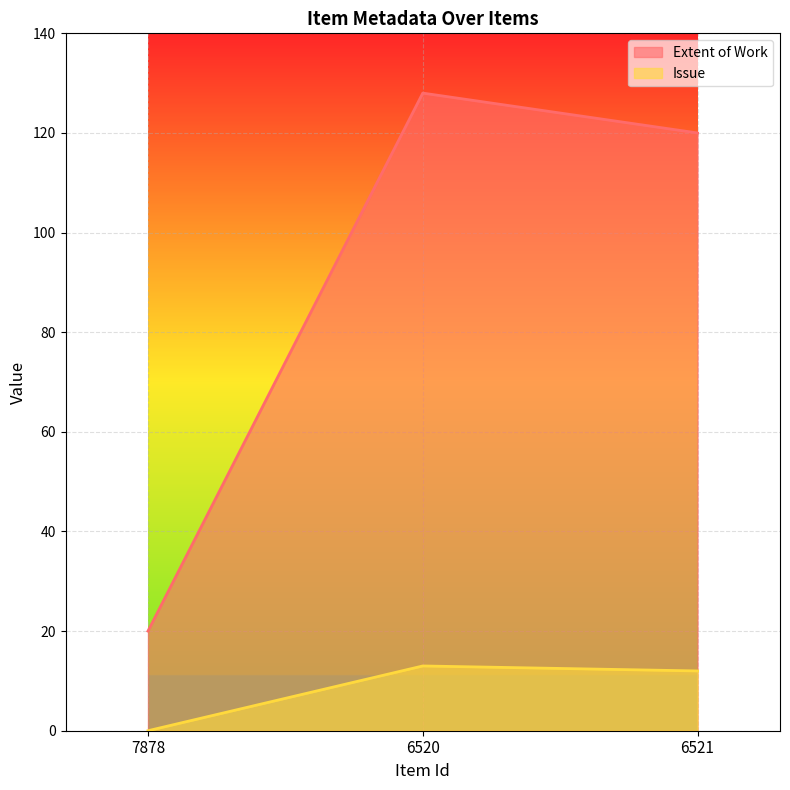

What is the total value across all series at 6521?

132